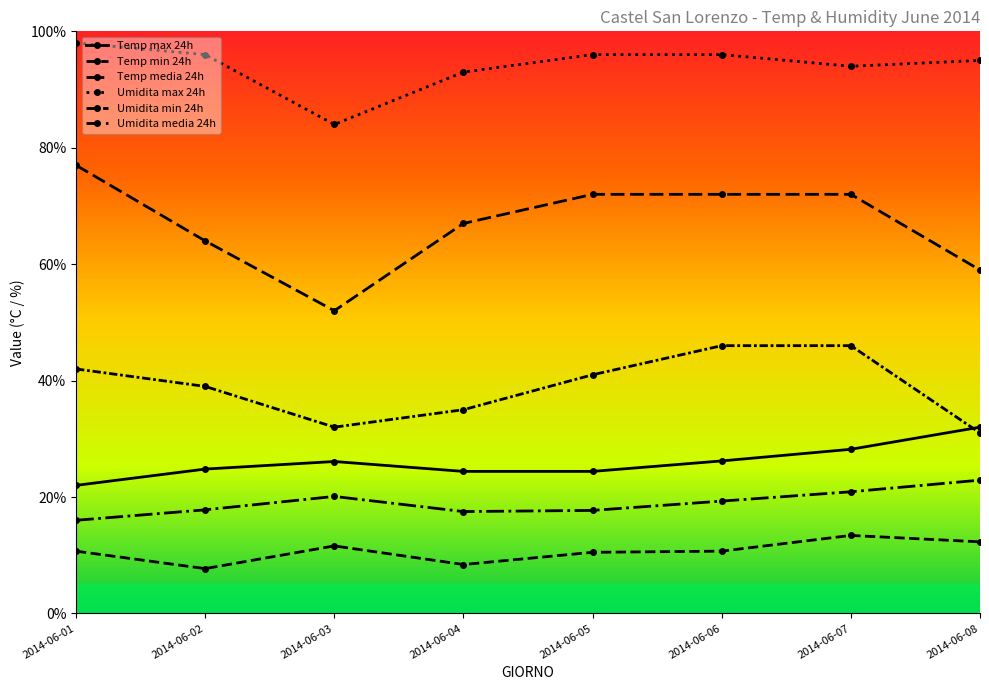

List the series in order of their peak value, lowest first.

Temp min 24h, Temp media 24h, Temp max 24h, Umidita min 24h, Umidita media 24h, Umidita max 24h